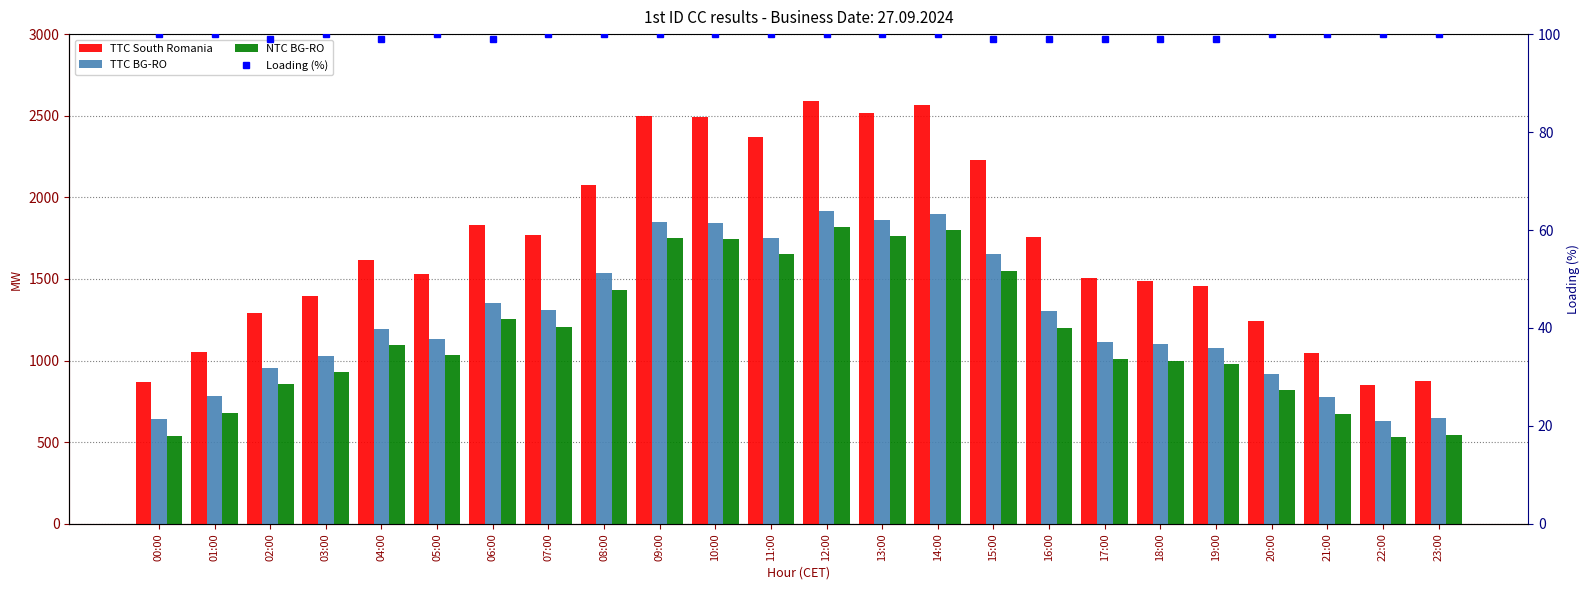

Which series has the largest total across all categories?

TTC South Romania